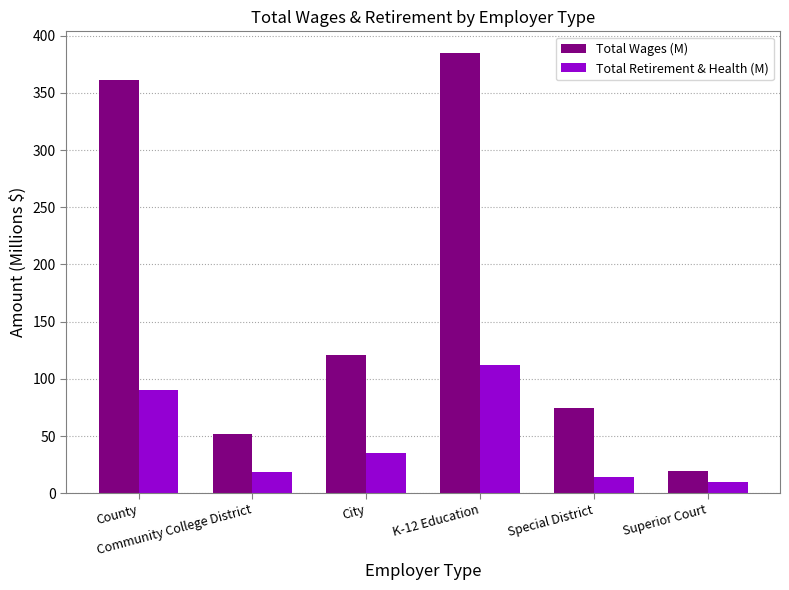

What is the difference between the second highest and minimum values in the Total Retirement & Health (M) series?

80.6